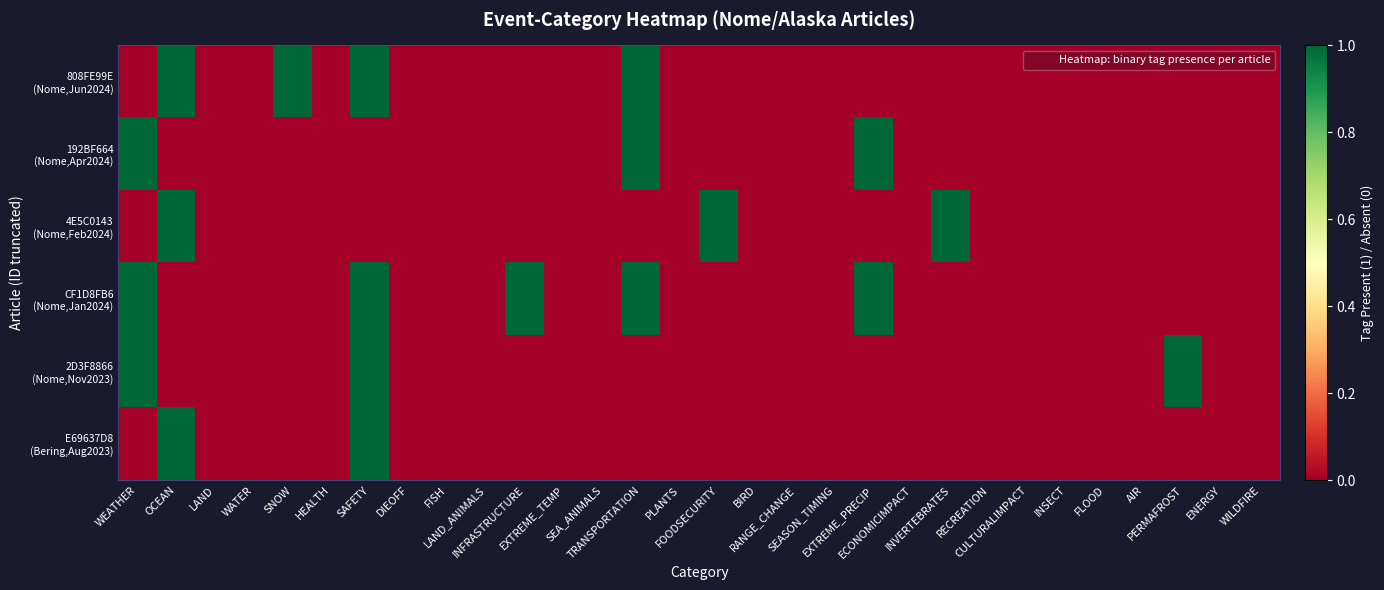

At which category does the chart reach its peak across all series?

OCEAN